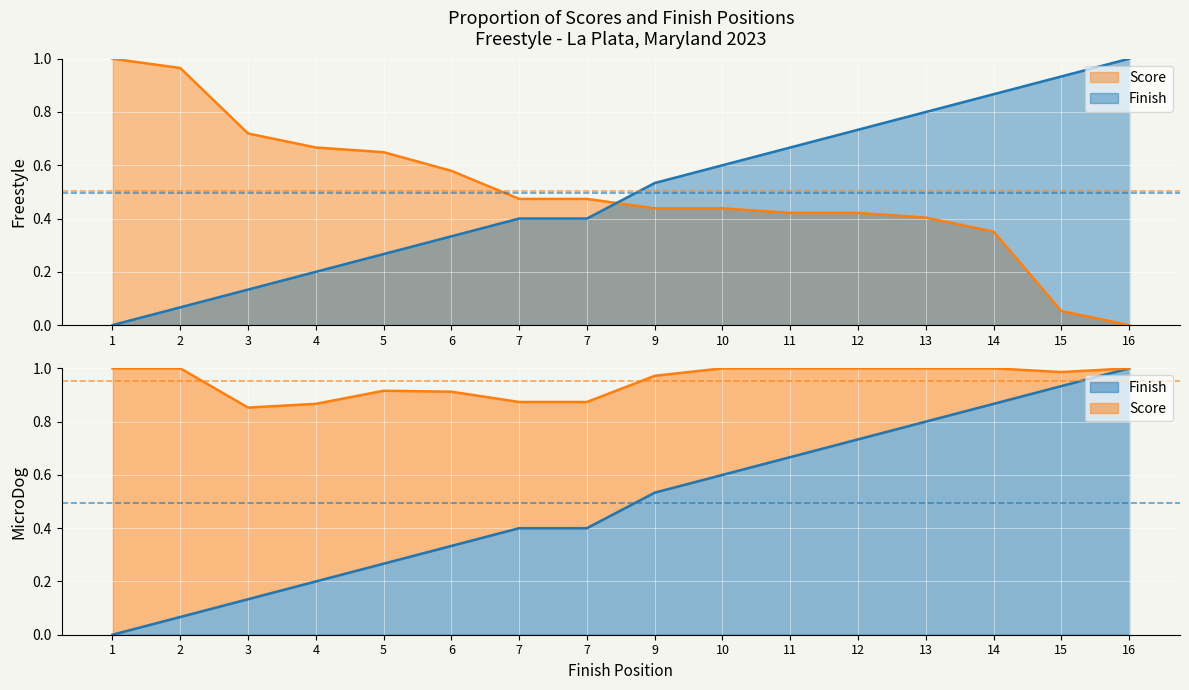

List the series in order of their peak value, highest first.

Finish, Score